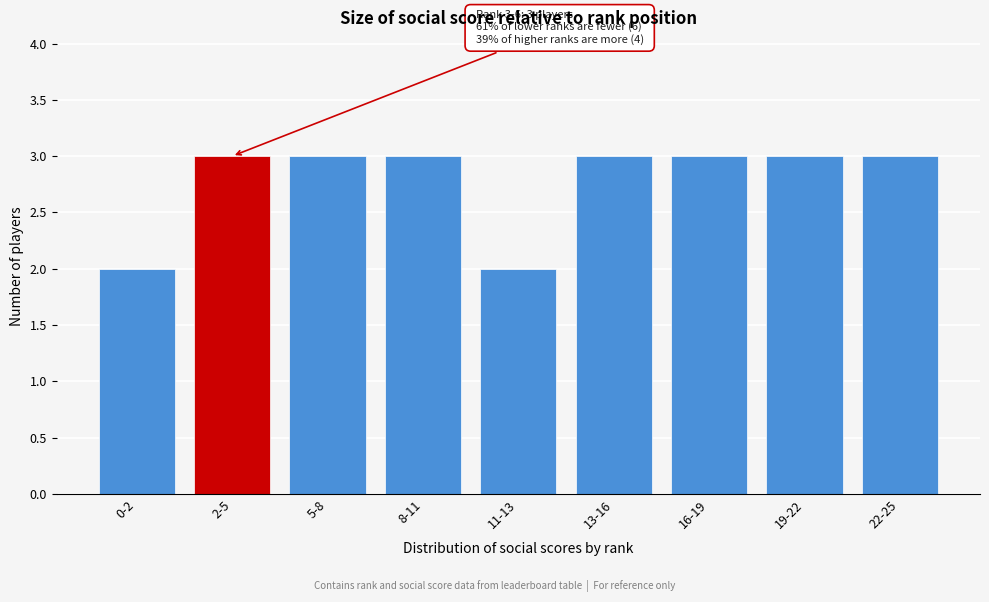

Reading left to right, list all the values displayed in this chart.

0-2=2	2-5=3	5-8=3	8-11=3	11-13=2	13-16=3	16-19=3	19-22=3	22-25=3